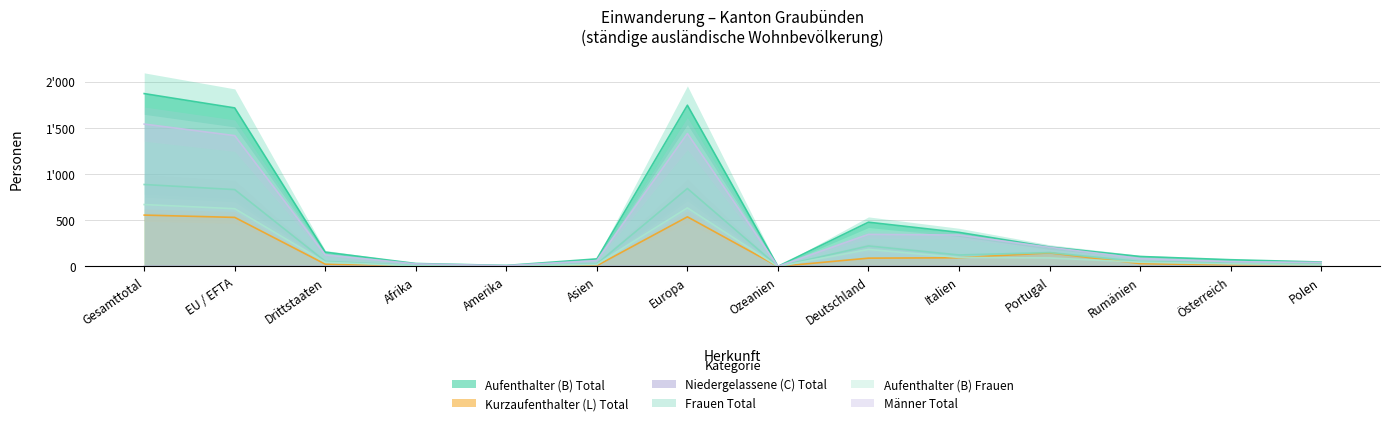

Reading right to left, list all the values displayed in this chart.

Aufenthalter (B) Total: 48	73	108	210	369	479	1	1745	82	11	32	155	1716	1871
Kurzaufenthalter (L) Total: 24	15	31	147	94	90	0	537	9	5	5	25	531	556
Niedergelassene (C) Total: 0	0	0	0	1	0	0	1	0	0	0	0	1	1
Frauen Total: 29	36	53	150	124	222	0	844	27	7	9	55	832	887
Aufenthalter (B) Frauen: 20	28	46	92	98	184	0	634	23	5	8	45	625	670
Männer Total: 43	52	86	207	340	347	1	1439	64	9	28	125	1416	1541